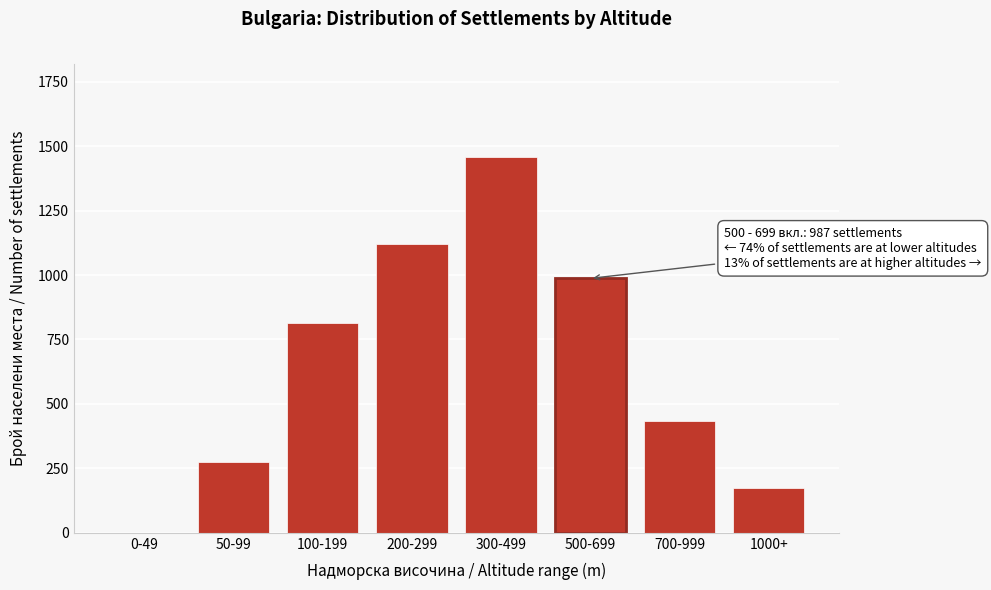

Reading right to left, list all the values displayed in this chart.

1000+=174	700-999=432	500-699=987	300-499=1456	200-299=1122	100-199=814	50-99=274	0-49=0